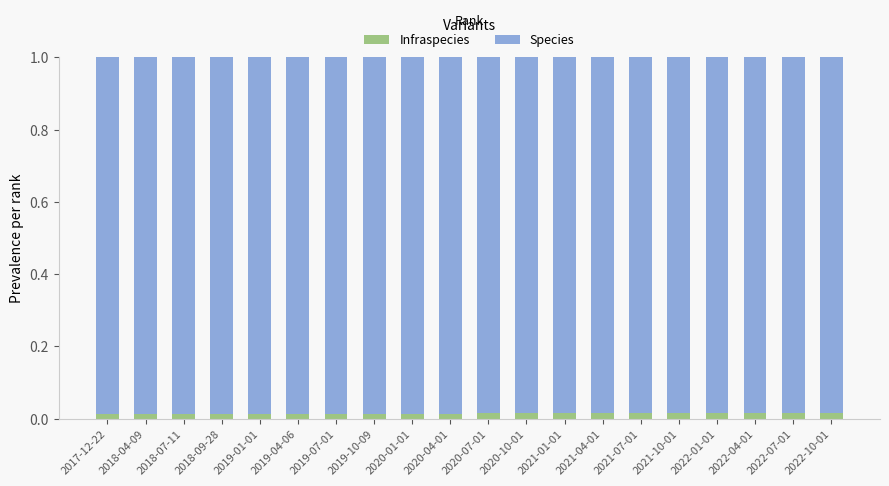

How many series are shown in this chart?

2